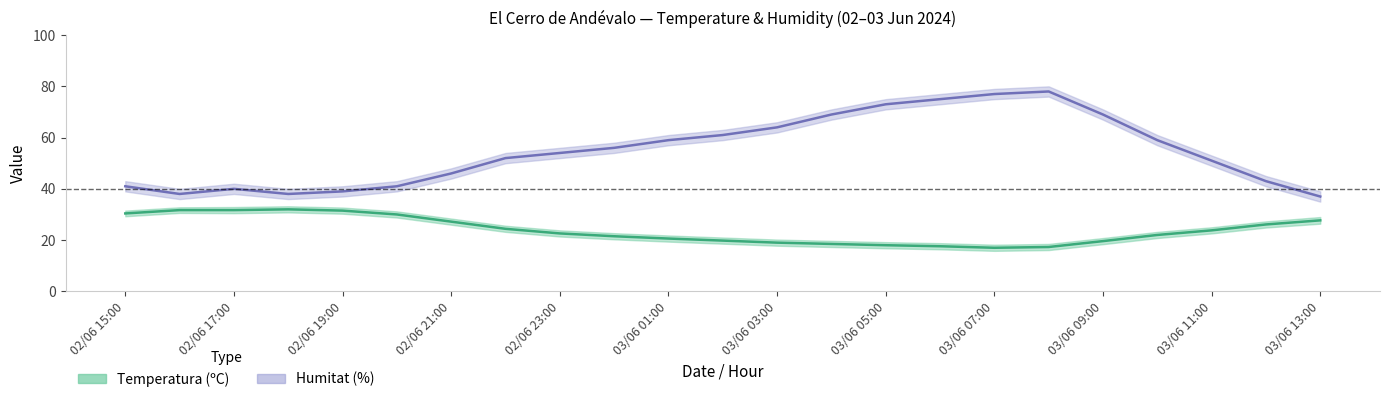

What is the label of the 18th point from the left?

03/06 08:00